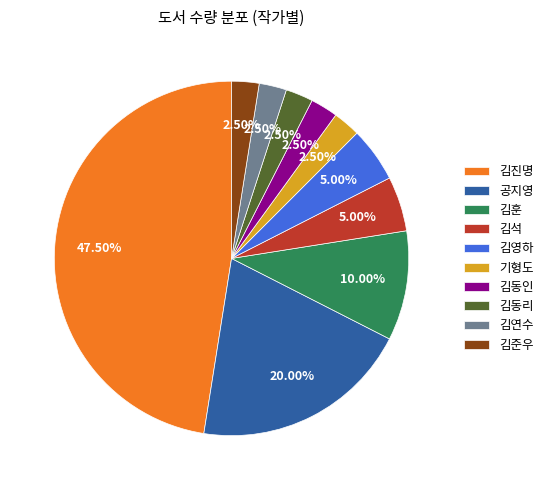

To the nearest percent, what portion does 김석 represent?

5%